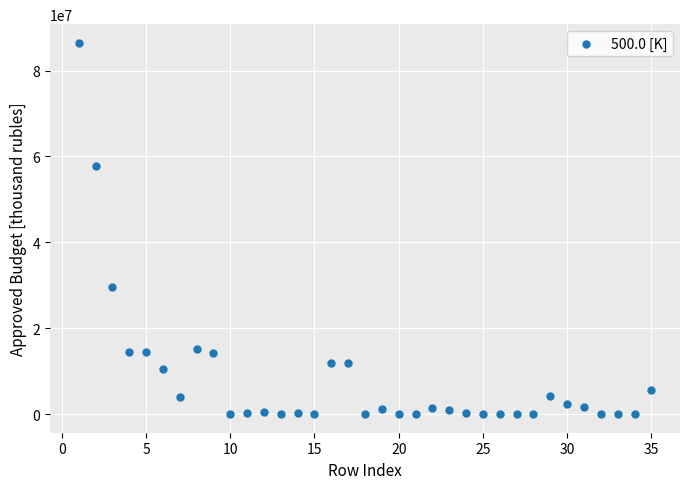

What is the range of X values (max minus min)?

34.0